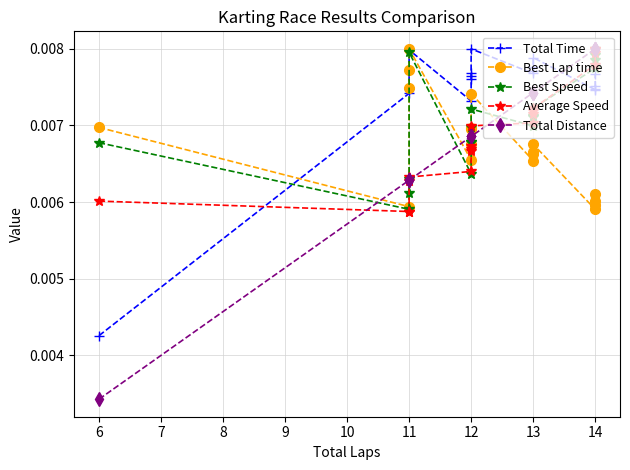

What is the label of the 10th point from the right?

13